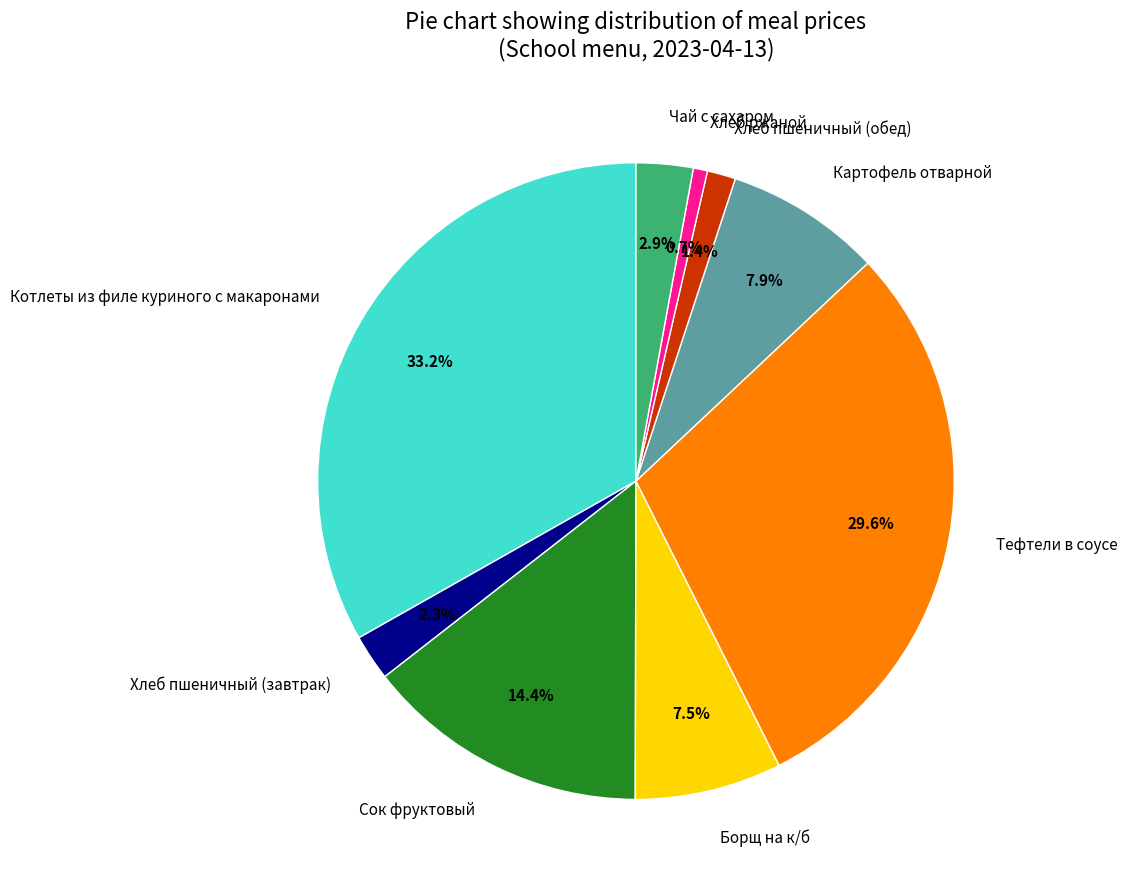

Is there any slice that represents more than half of the pie?

No